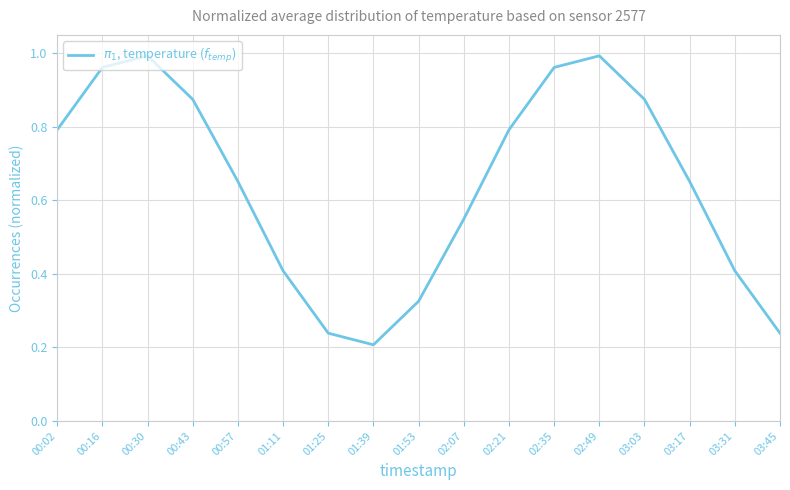

How many lines are shown in the chart?

1